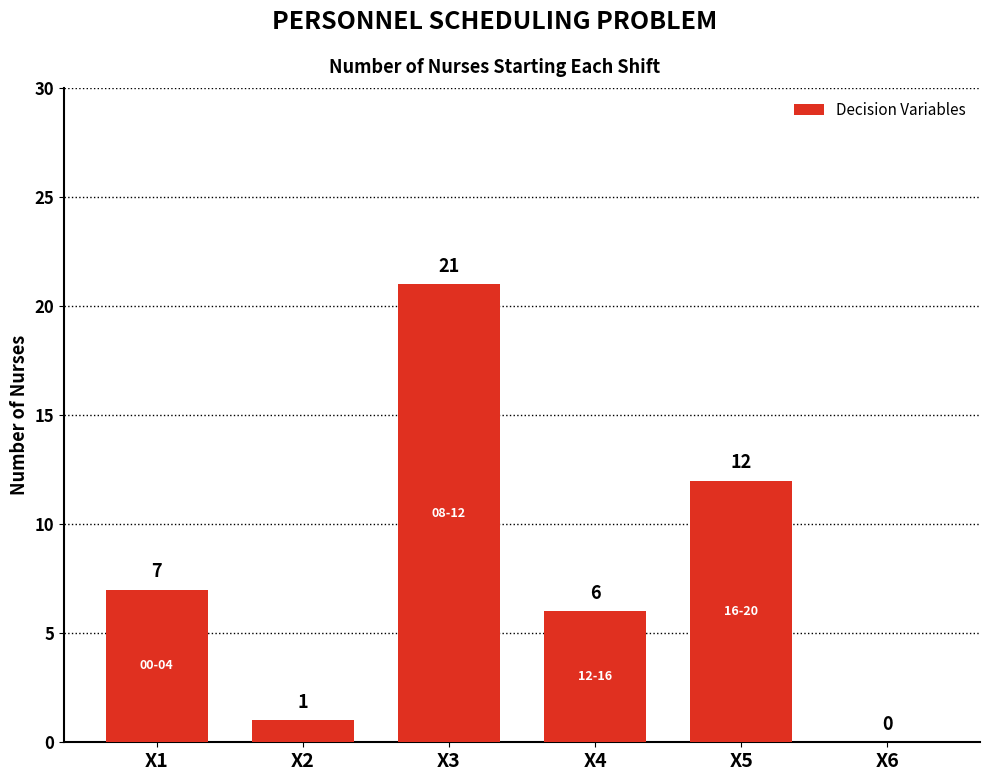

What is the average value?

8